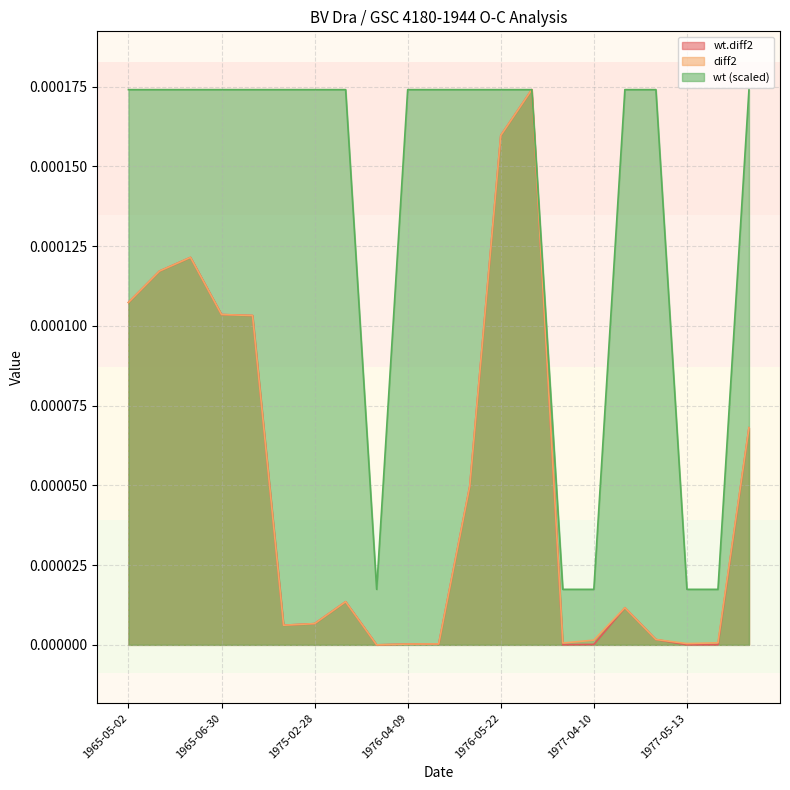

Count the number of categories in the chart.

21